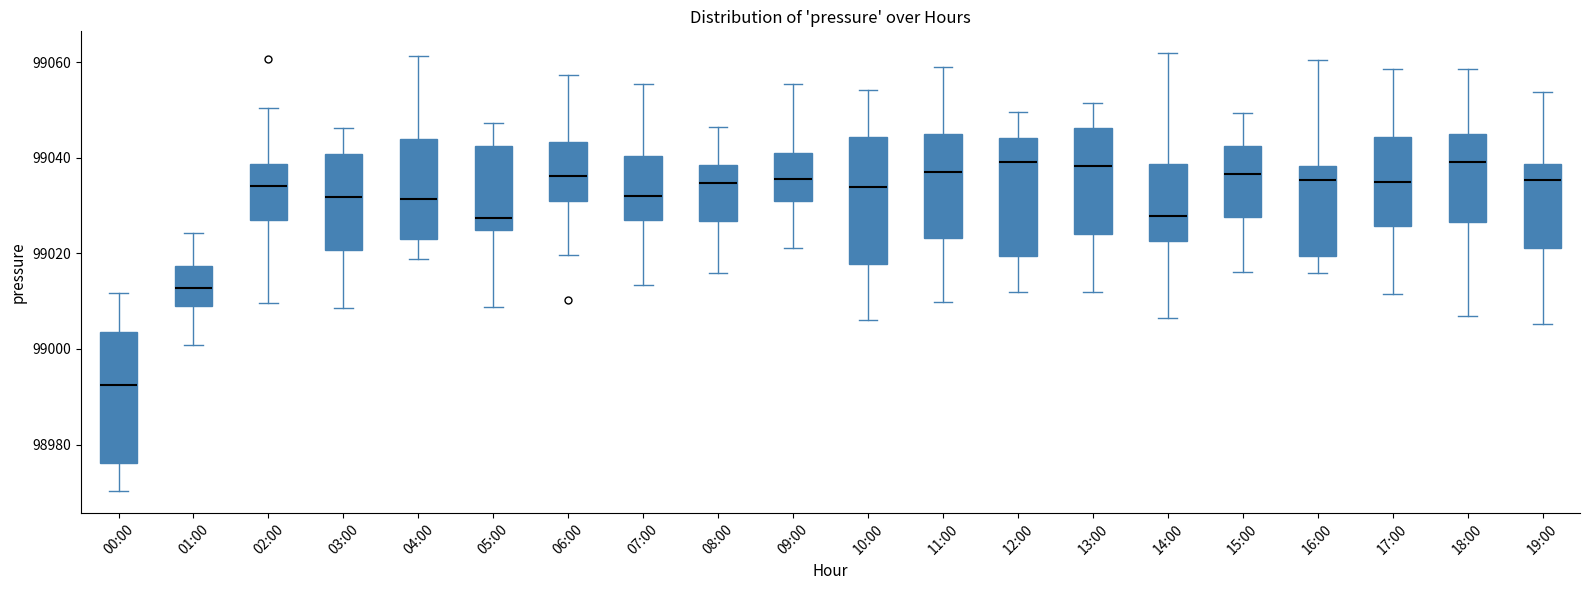

Reading left to right, transcribe this box plot: for each box, give where its median line is, the range the box spans, and where its two whiskers end, as read against the y-axis. The values are not printed on the chart, so give them approximately, as read against the axis.

00:00: median 98992, box 98976 to 99004, whiskers 98970 to 99012
01:00: median 99012, box 99008 to 99018, whiskers 99000 to 99024
02:00: median 99034, box 99026 to 99038, whiskers 99010 to 99050
03:00: median 99032, box 99020 to 99040, whiskers 99008 to 99046
04:00: median 99032, box 99022 to 99044, whiskers 99018 to 99062
05:00: median 99028, box 99024 to 99042, whiskers 99008 to 99048
06:00: median 99036, box 99030 to 99044, whiskers 99020 to 99058
07:00: median 99032, box 99028 to 99040, whiskers 99014 to 99056
08:00: median 99034, box 99026 to 99038, whiskers 99016 to 99046
09:00: median 99036, box 99030 to 99040, whiskers 99022 to 99056
10:00: median 99034, box 99018 to 99044, whiskers 99006 to 99054
11:00: median 99036, box 99024 to 99044, whiskers 99010 to 99060
12:00: median 99040, box 99020 to 99044, whiskers 99012 to 99050
13:00: median 99038, box 99024 to 99046, whiskers 99012 to 99052
14:00: median 99028, box 99022 to 99038, whiskers 99006 to 99062
15:00: median 99036, box 99028 to 99042, whiskers 99016 to 99050
16:00: median 99036, box 99020 to 99038, whiskers 99016 to 99060
17:00: median 99034, box 99026 to 99044, whiskers 99012 to 99058
18:00: median 99040, box 99026 to 99044, whiskers 99006 to 99058
19:00: median 99036, box 99022 to 99038, whiskers 99006 to 99054